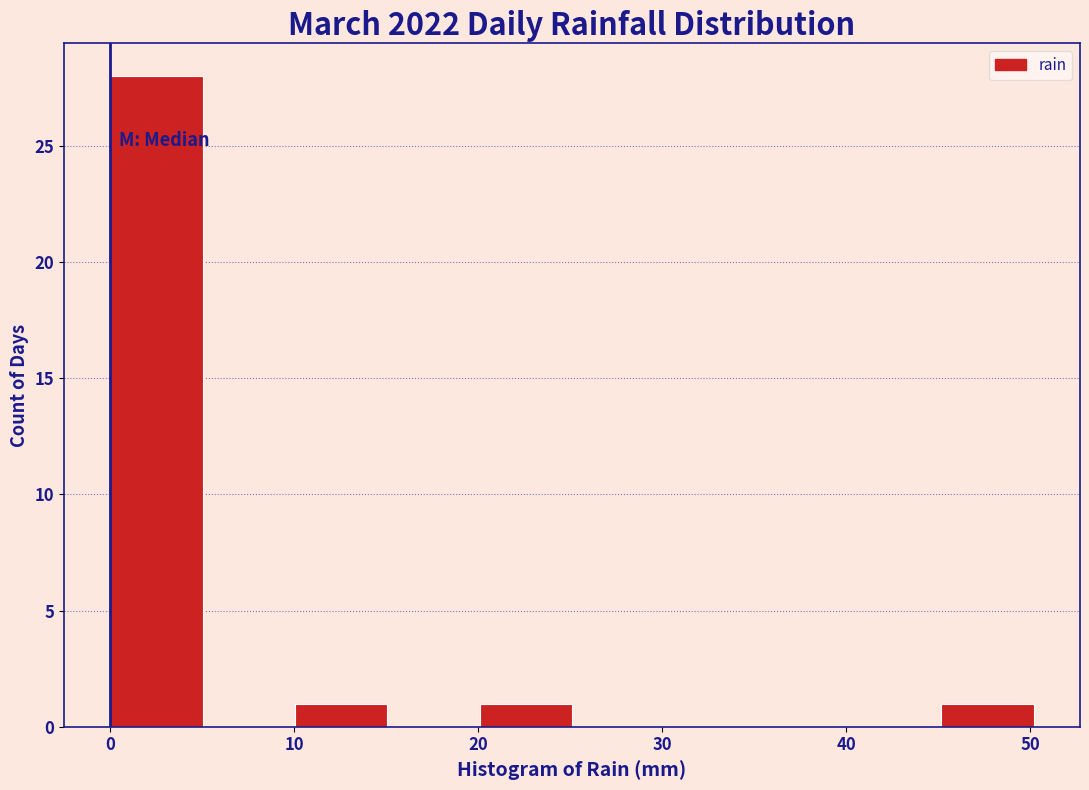

What is the height of the bar covering 0 to 5 on the x-axis? Neither the bar edges nor the heights are printed on the chart, so give them approximately, as read against the axes.

28